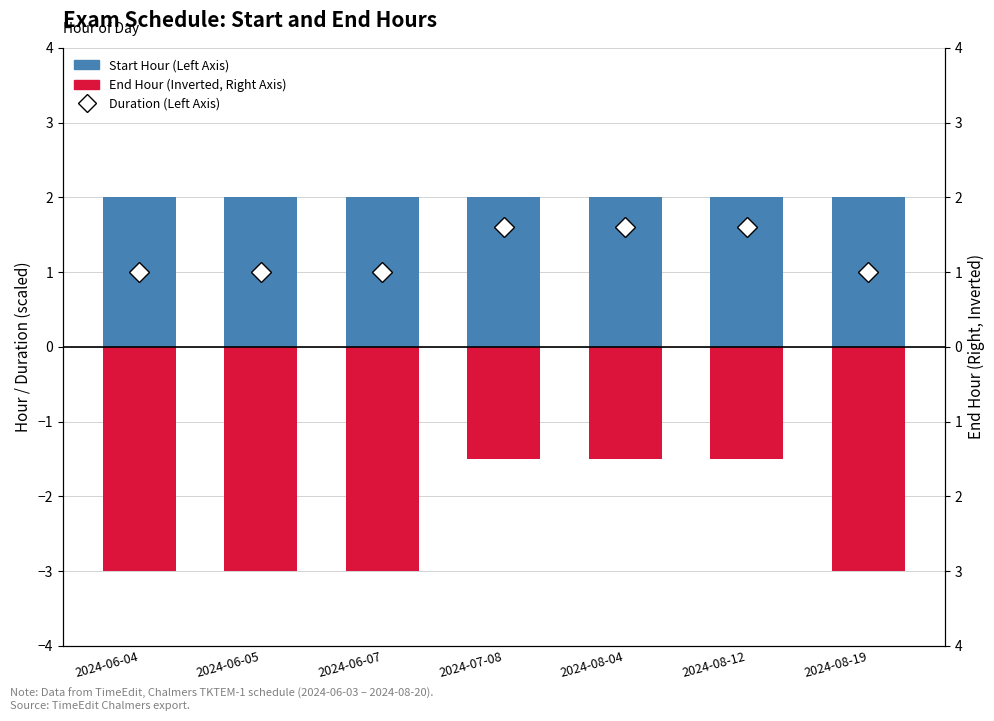

What is the label of the 6th bar from the right?

2024-06-05